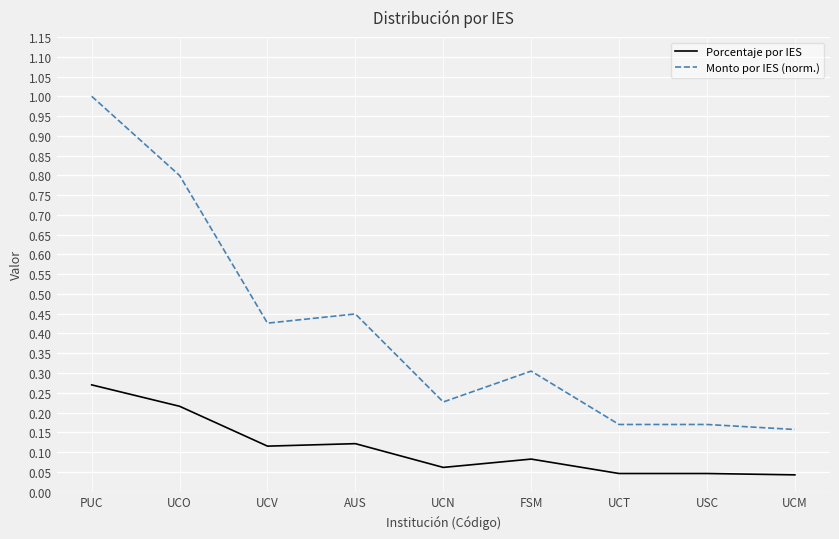

How many lines are shown in the chart?

2